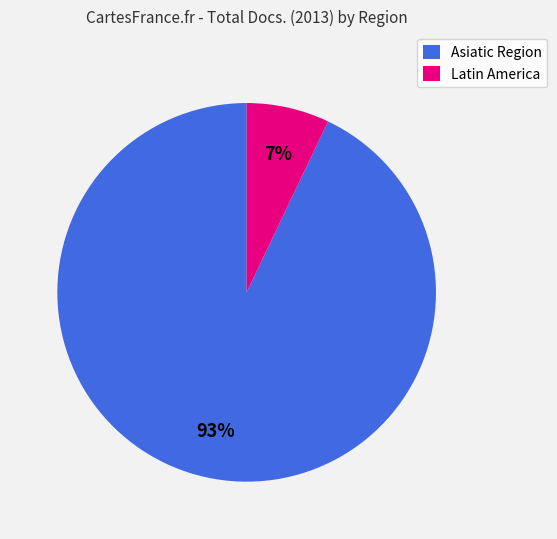

Is it true that Latin America is 7% of the pie?

True